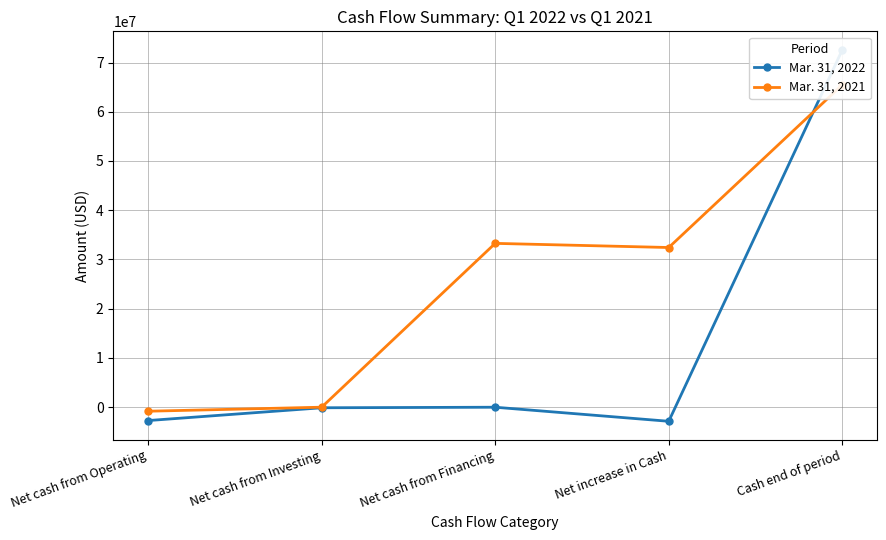

What are all the series names shown in the legend?

Mar. 31, 2022, Mar. 31, 2021